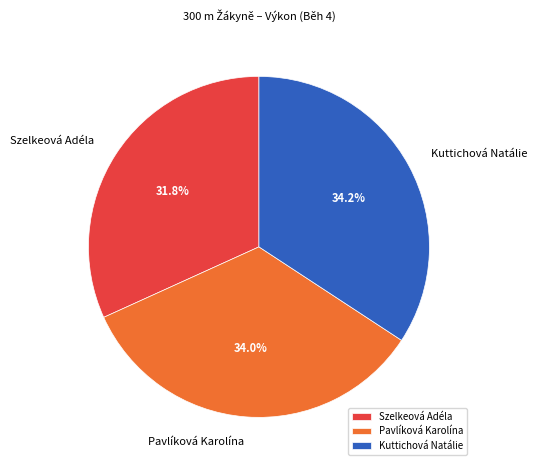

What is the ratio of the value at Kuttichová Natálie to the value at Pavlíková Karolína?

1.0